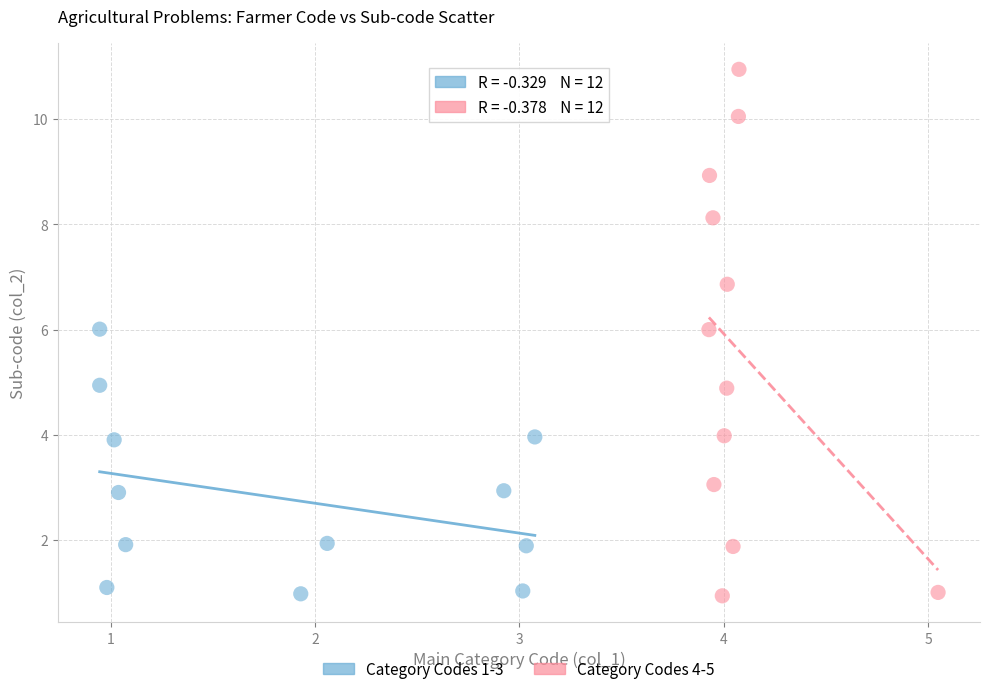

Which series has the widest spread of Y values?

Category Codes 4-5